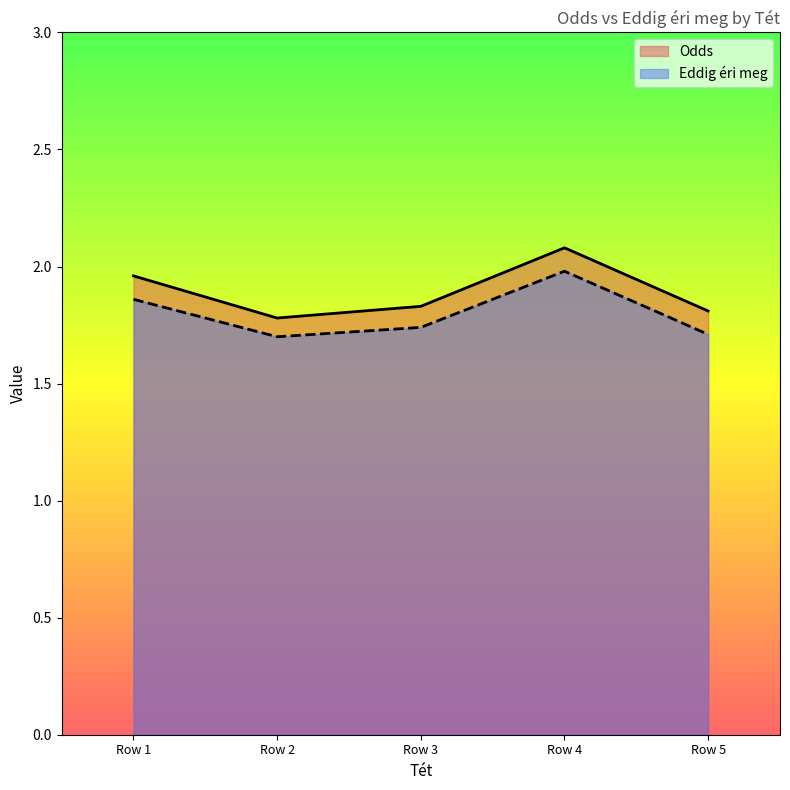

Where is the first local maximum for Eddig éri meg?

Row 4